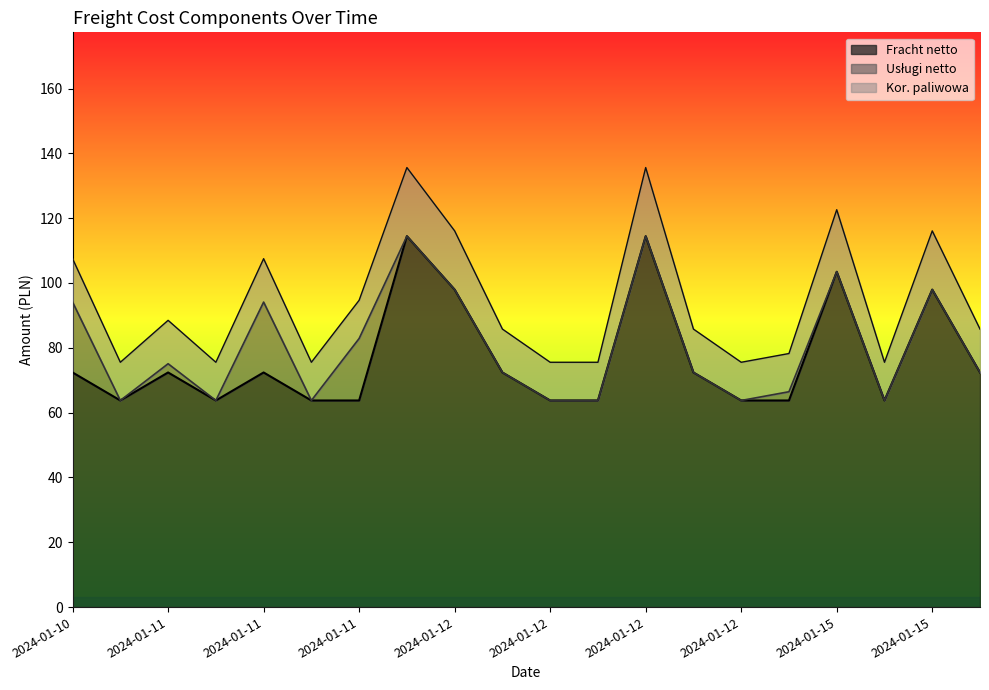

Reading left to right, extract all data points from this chart.

Fracht netto: 2024-01-10=72.4	2024-01-10=63.8	2024-01-11=72.4	2024-01-11=63.8	2024-01-11=72.4	2024-01-11=63.8	2024-01-11=63.8	2024-01-12=114.5	2024-01-12=98.0	2024-01-12=72.4	2024-01-12=63.8	2024-01-12=63.8	2024-01-12=114.5	2024-01-12=72.4	2024-01-12=63.8	2024-01-12=63.8	2024-01-15=103.5	2024-01-15=63.8	2024-01-15=98.0	2024-01-15=72.4
Usługi netto: 2024-01-10=21.7	2024-01-10=0.0	2024-01-11=2.7	2024-01-11=0.0	2024-01-11=21.7	2024-01-11=0.0	2024-01-11=19.1	2024-01-12=0.0	2024-01-12=0.0	2024-01-12=0.0	2024-01-12=0.0	2024-01-12=0.0	2024-01-12=0.0	2024-01-12=0.0	2024-01-12=0.0	2024-01-12=2.7	2024-01-15=0.0	2024-01-15=0.0	2024-01-15=0.0	2024-01-15=0.0
Kor. paliwowa: 2024-01-10=13.4	2024-01-10=11.8	2024-01-11=13.4	2024-01-11=11.8	2024-01-11=13.4	2024-01-11=11.8	2024-01-11=11.8	2024-01-12=21.2	2024-01-12=18.1	2024-01-12=13.4	2024-01-12=11.8	2024-01-12=11.8	2024-01-12=21.2	2024-01-12=13.4	2024-01-12=11.8	2024-01-12=11.8	2024-01-15=19.1	2024-01-15=11.8	2024-01-15=18.1	2024-01-15=13.4